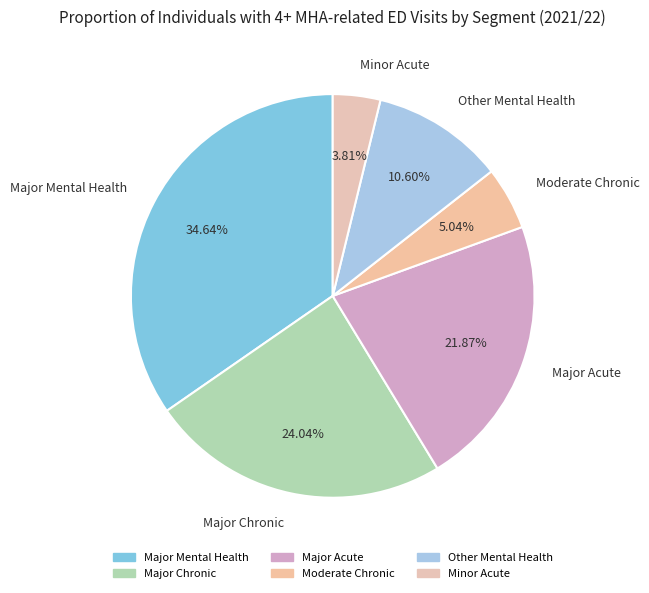

Count the number of slices in the pie.

6